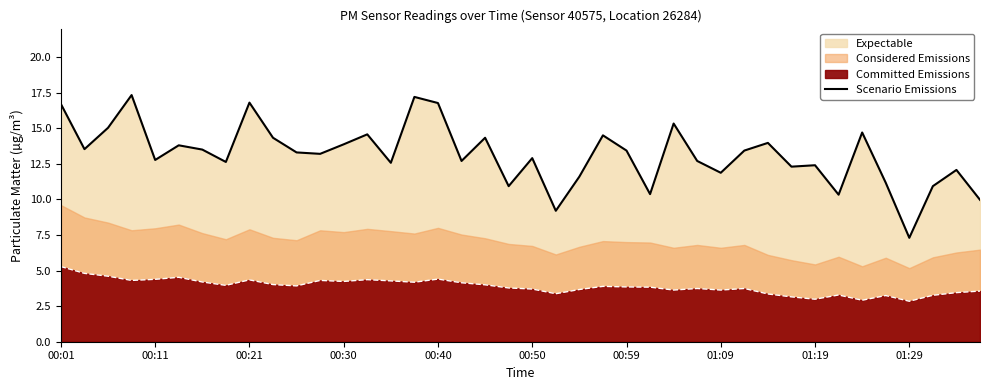

What is the sum of all values?

526.3